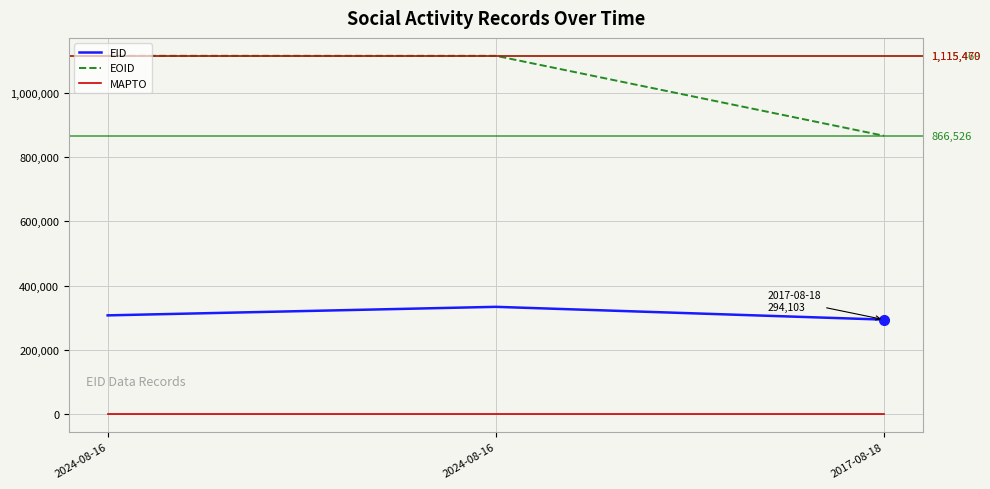

Which category has the lowest value across all series?

2024-08-16